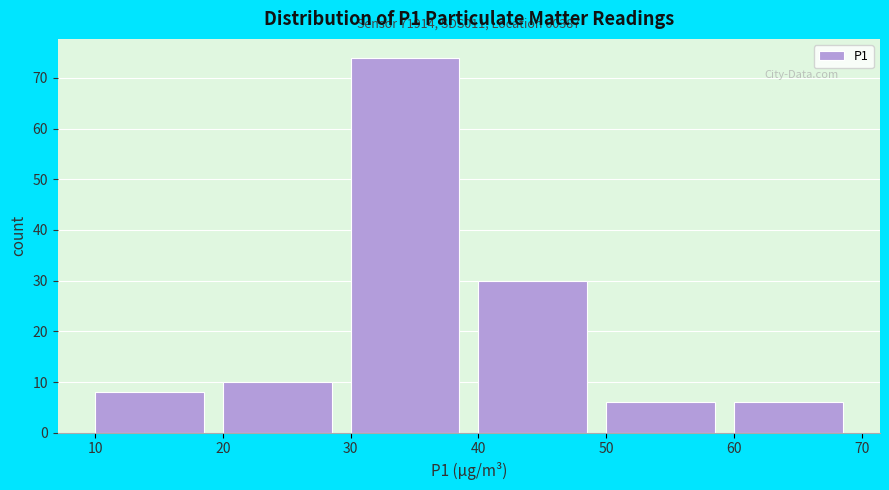

Which range on the x-axis has the tallest bar?

30 to 40